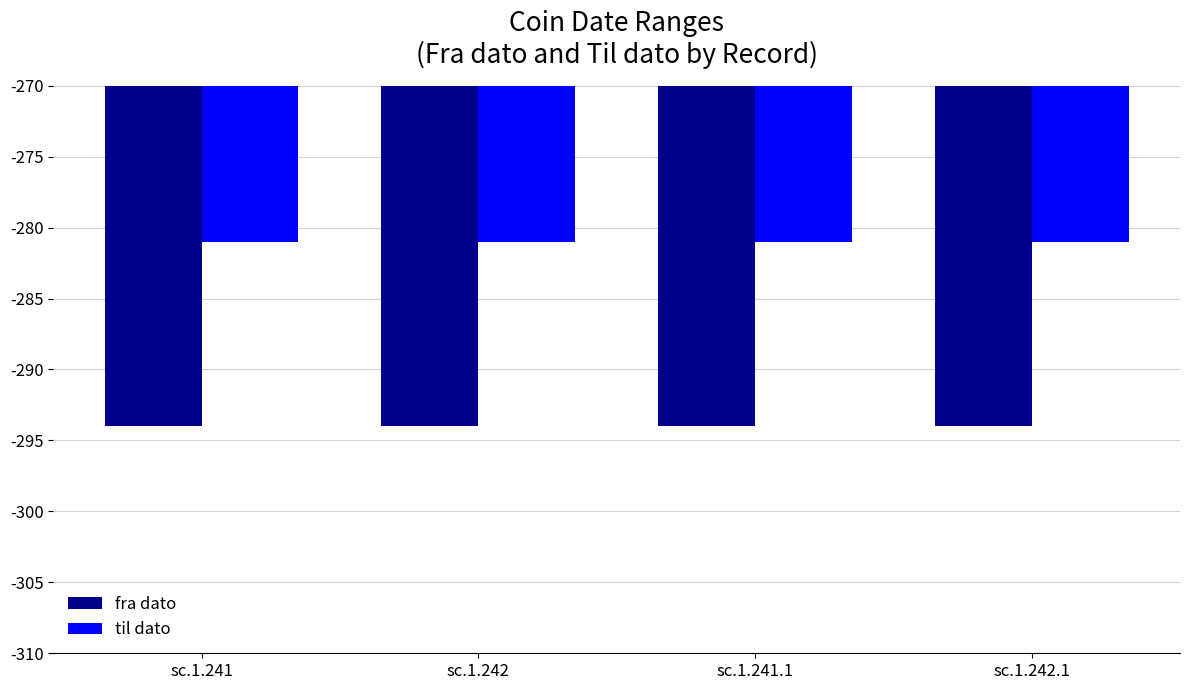

What is the sum of the fra dato values at sc.1.241.1 and sc.1.242.1?

-588